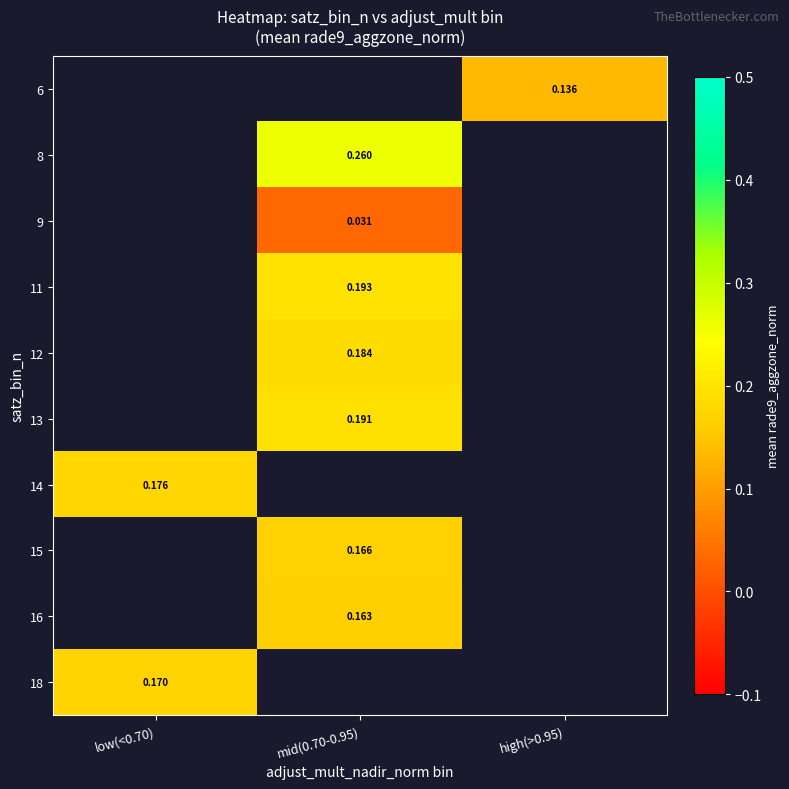

Which series has the largest range (max minus min)?

14